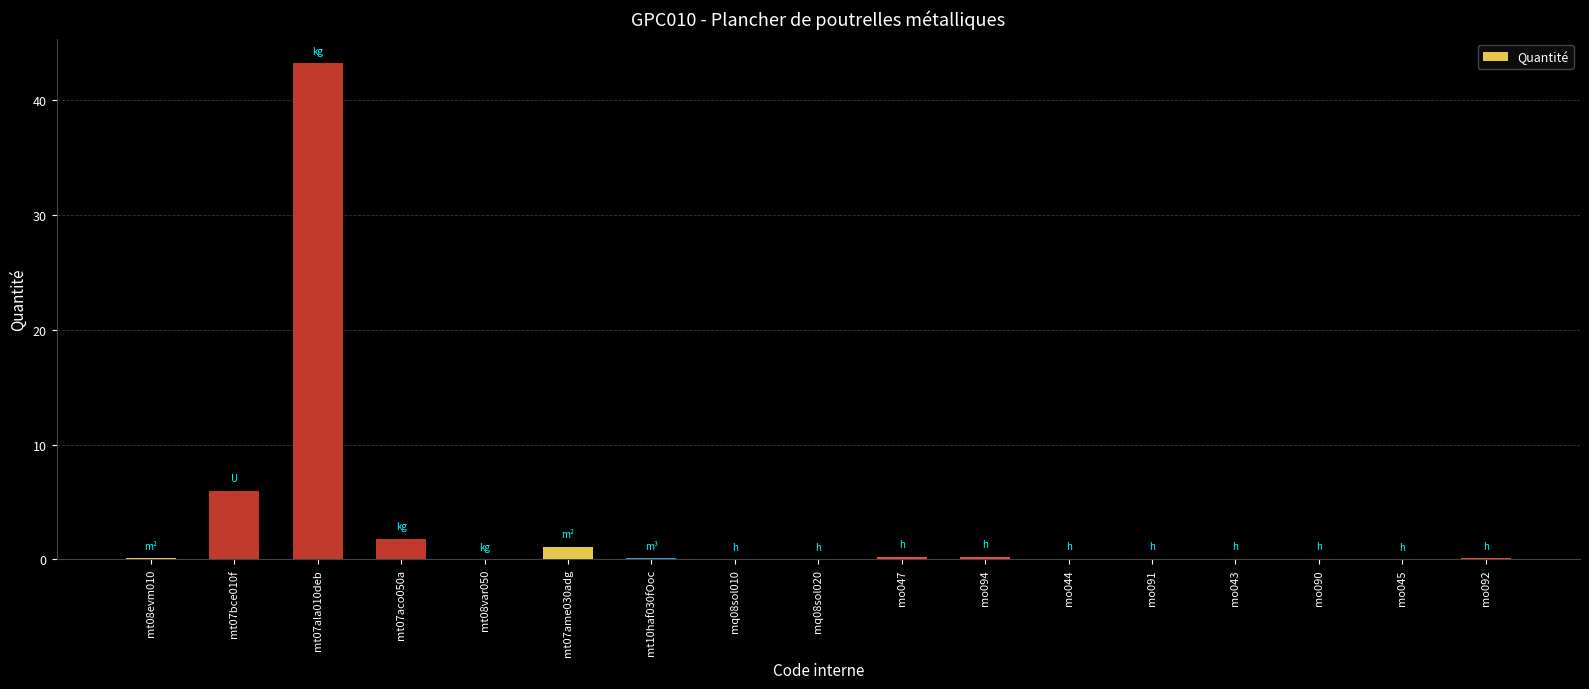

Are the bars horizontal?

No